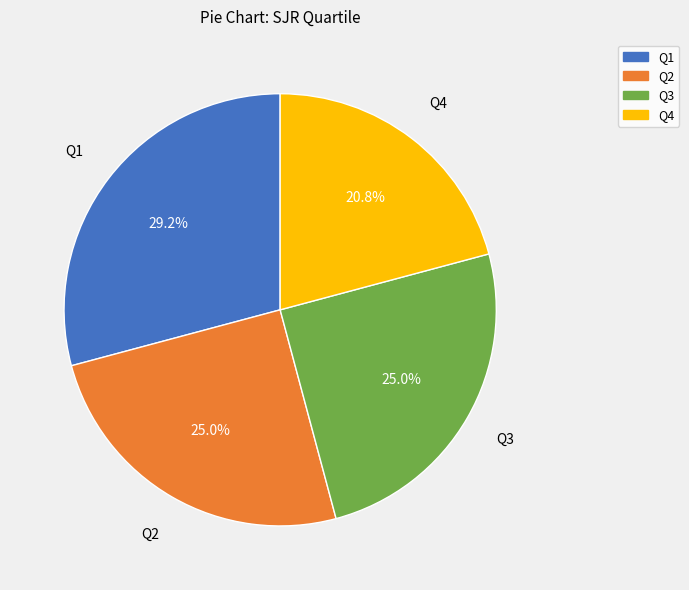

What percentage is NOT represented by Q2?

75.0%